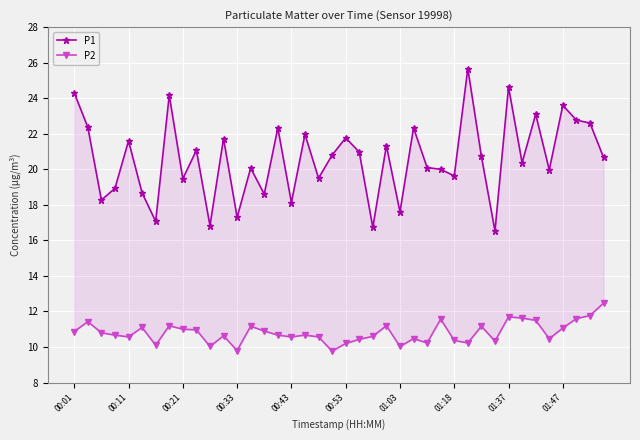

Which series has the largest total across all categories?

P1